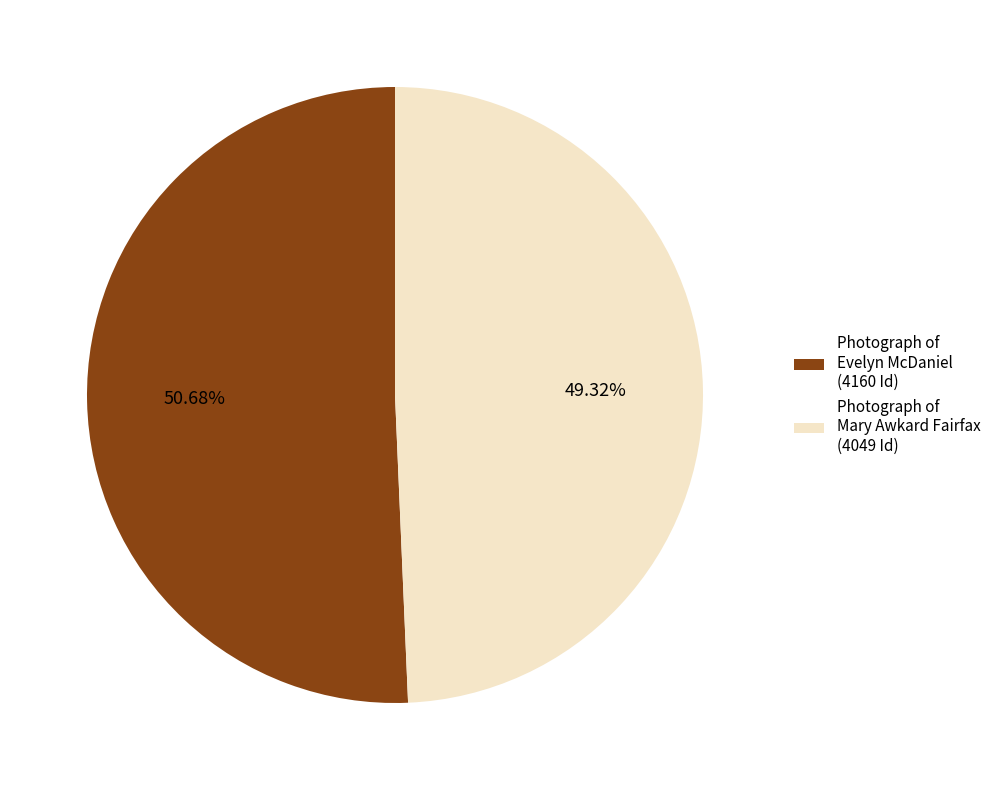

Which has a higher value, Photograph of Evelyn McDaniel (4160 Id) or Photograph of Mary Awkard Fairfax (4049 Id)?

Photograph of Evelyn McDaniel (4160 Id)